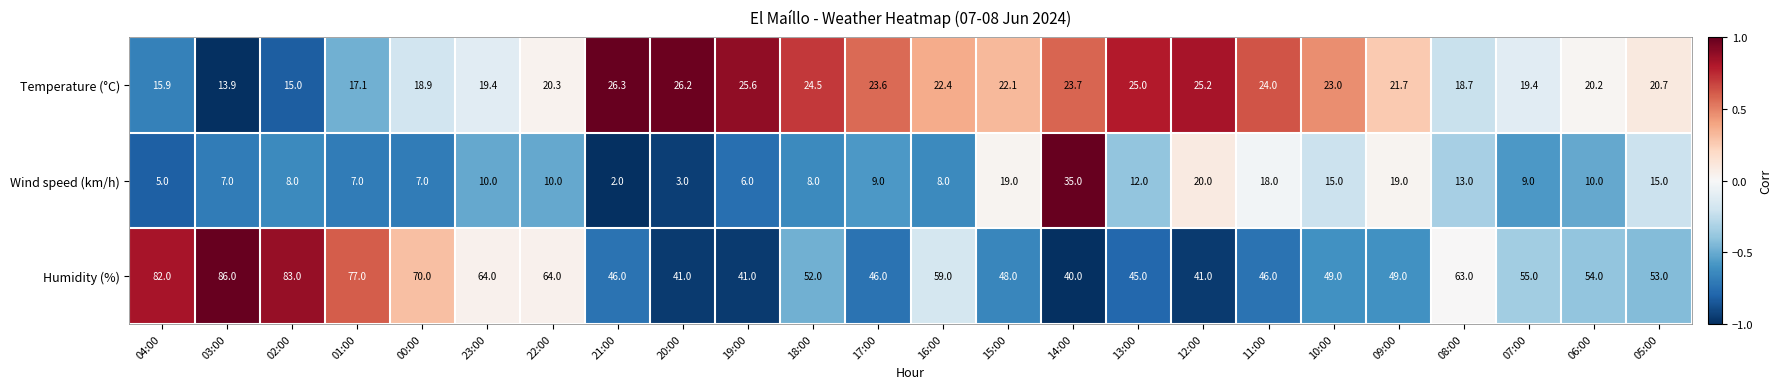

List the series in order of their overall mean, highest first.

Humidity (%), Temperature (°C), Wind speed (km/h)